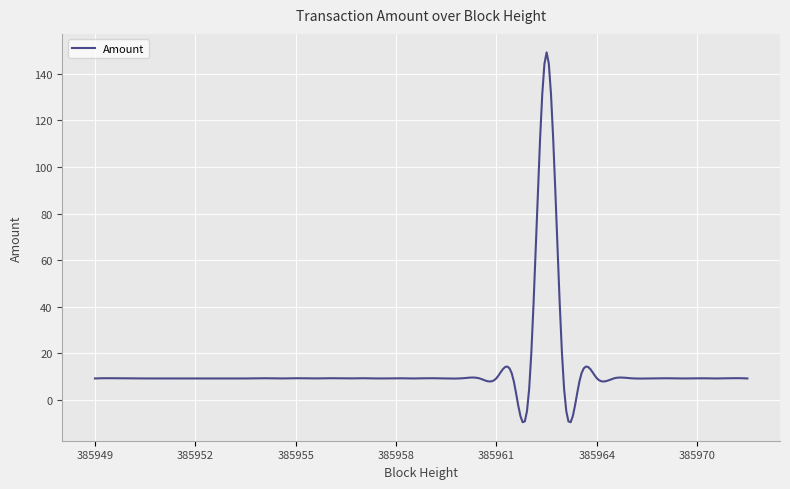

What is the smallest value displayed?

-9.6